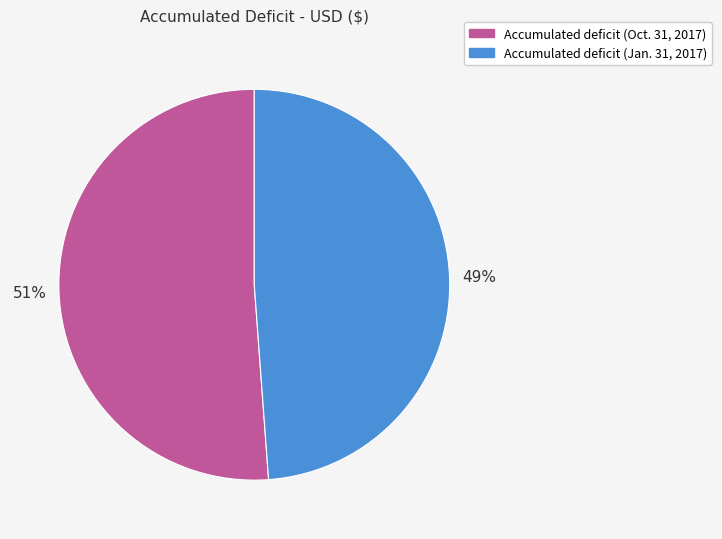

Rank the categories by value from highest to lowest.

Accumulated deficit (Oct. 31, 2017), Accumulated deficit (Jan. 31, 2017)